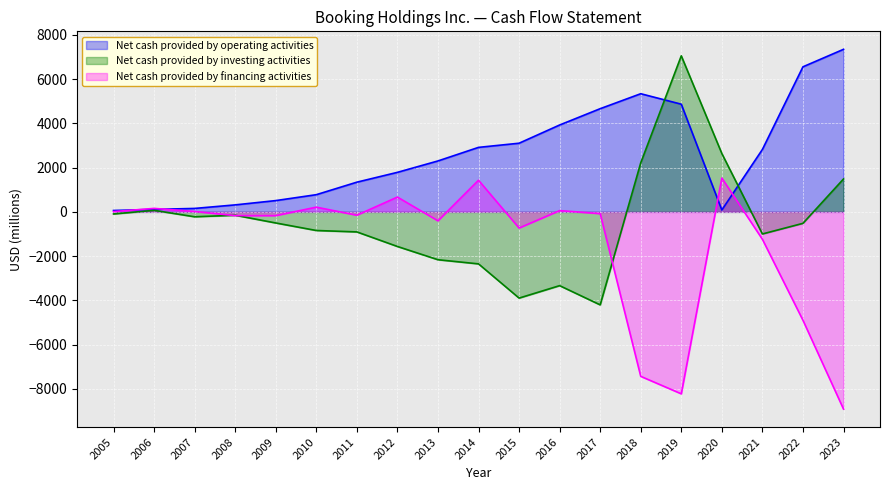

What is the sum of all Net cash provided by financing activities values?

-28312